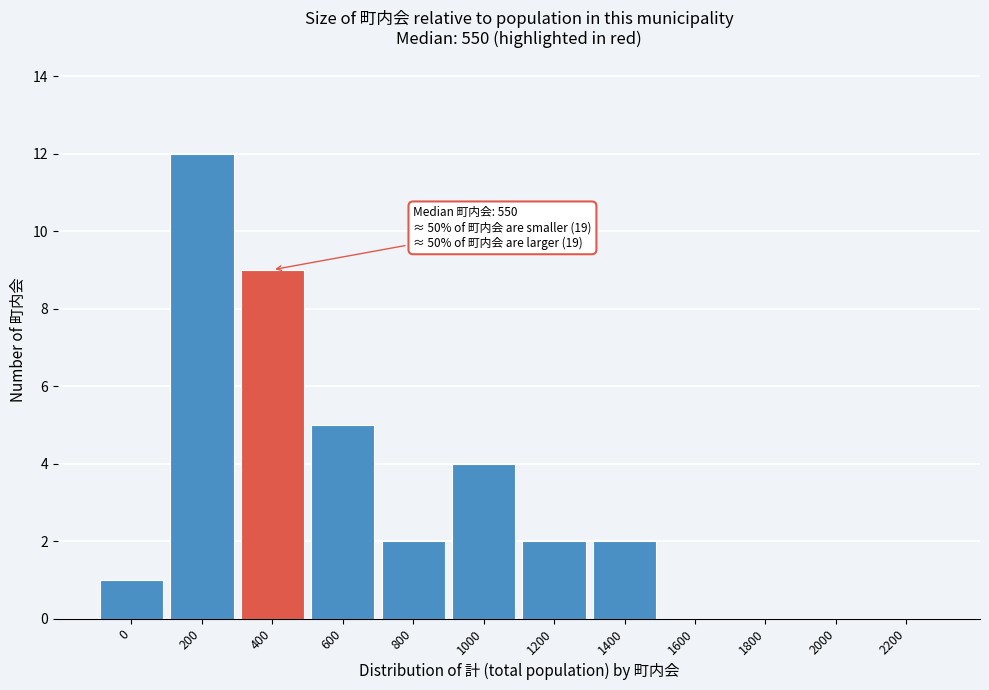

Reading left to right, transcribe all the data shown in this chart.

0=1	200=12	400=9	600=5	800=2	1000=4	1200=2	1400=2	1600=0	1800=0	2000=0	2200=0